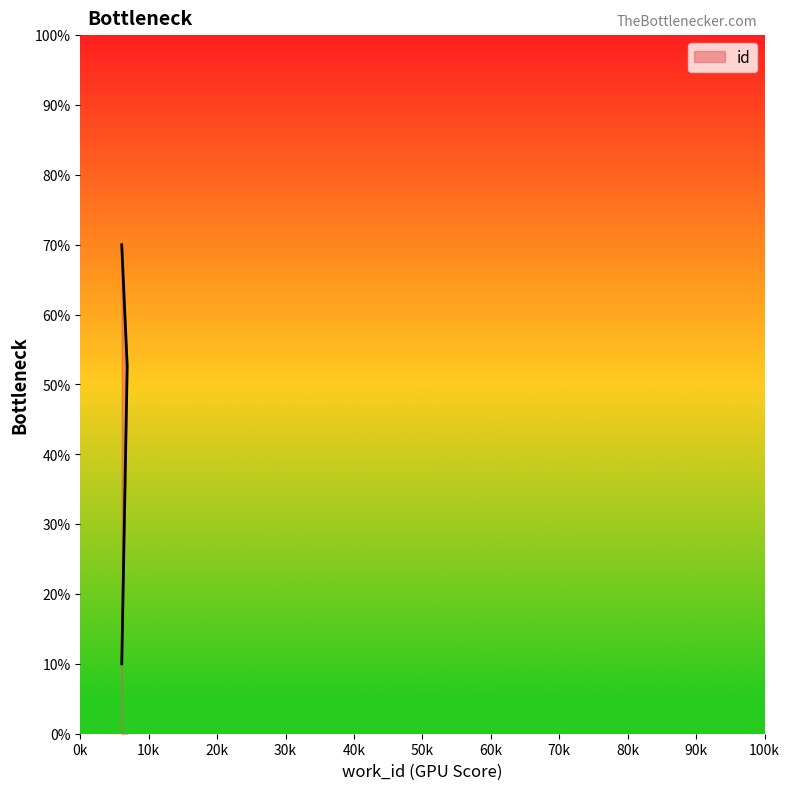

At which label does the data first exceed 52?

6858